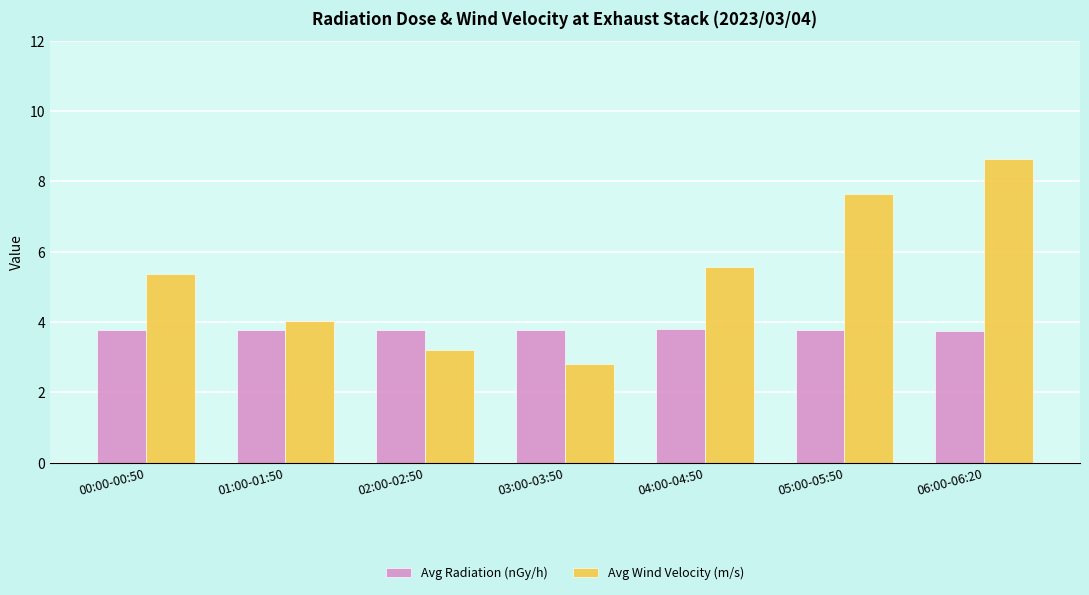

What position from the right is 02:00-02:50?

5